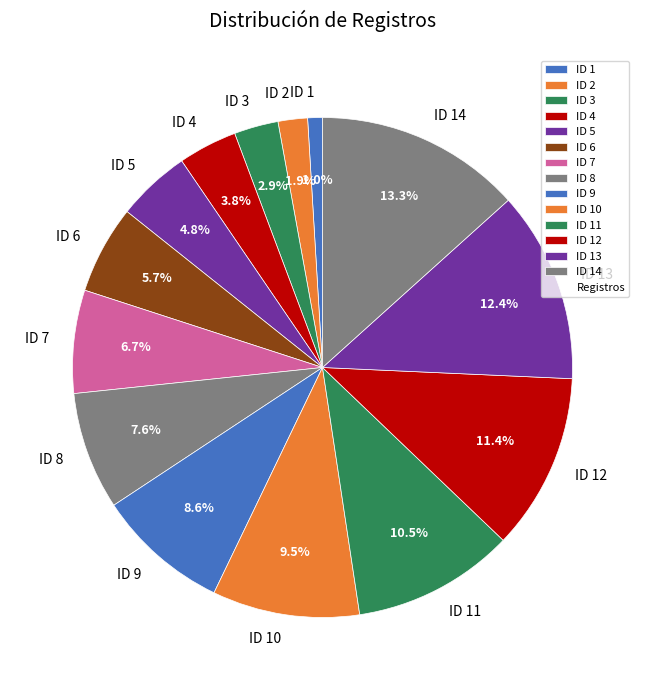

To the nearest percent, what is the average slice percentage?

7%